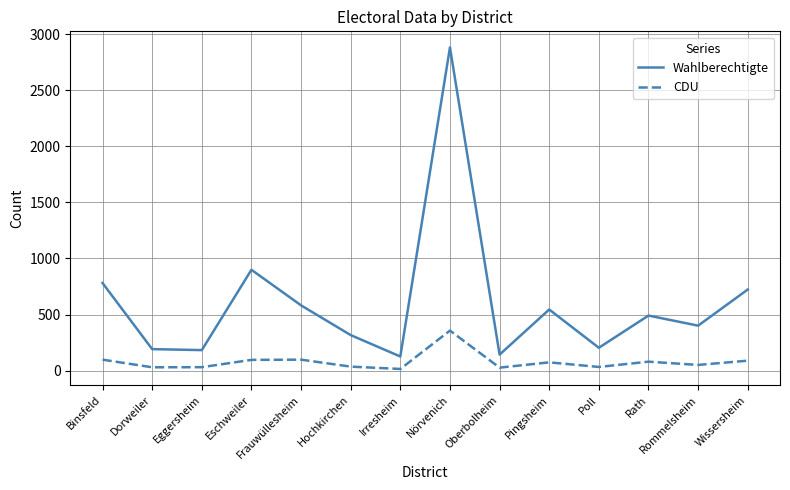

What is the difference between the highest and lowest values at Eggersheim?

152